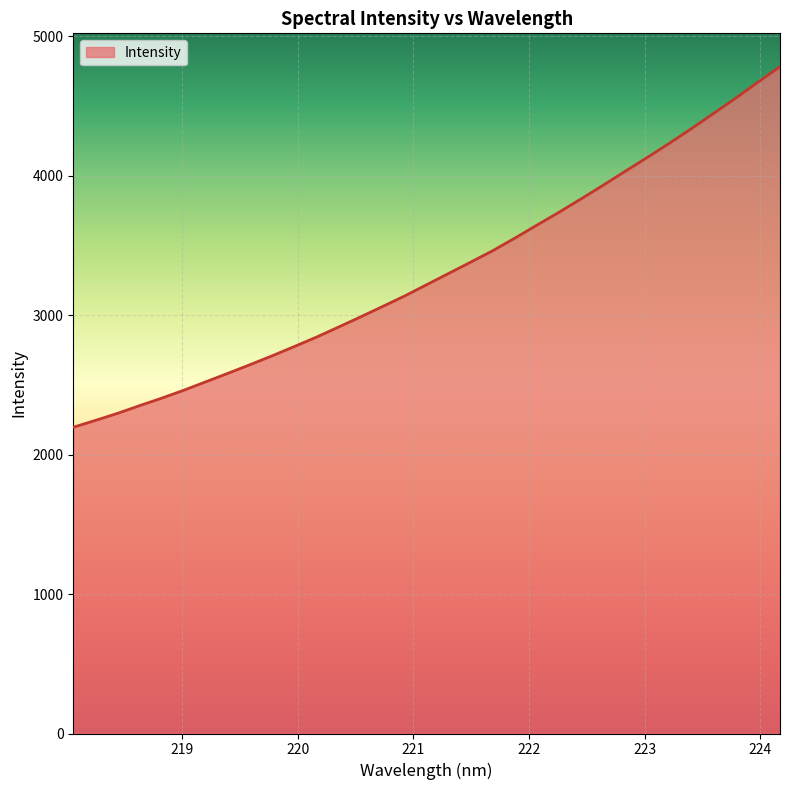

How many lines are shown in the chart?

1